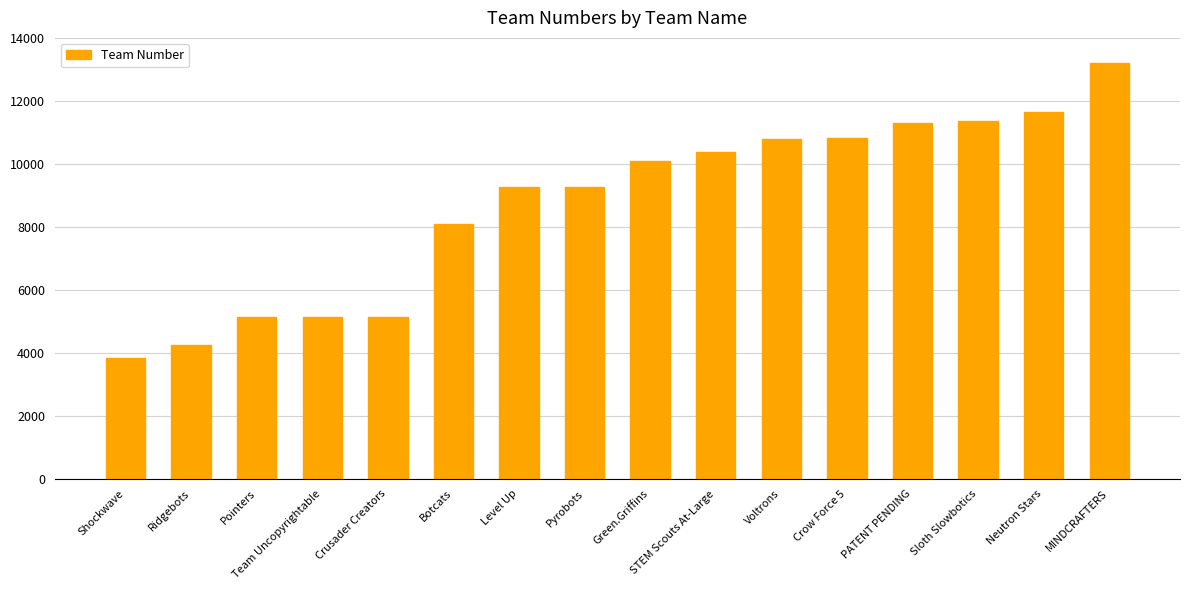

True or false: the data shows 5135 at Team Uncopyrightable.

True